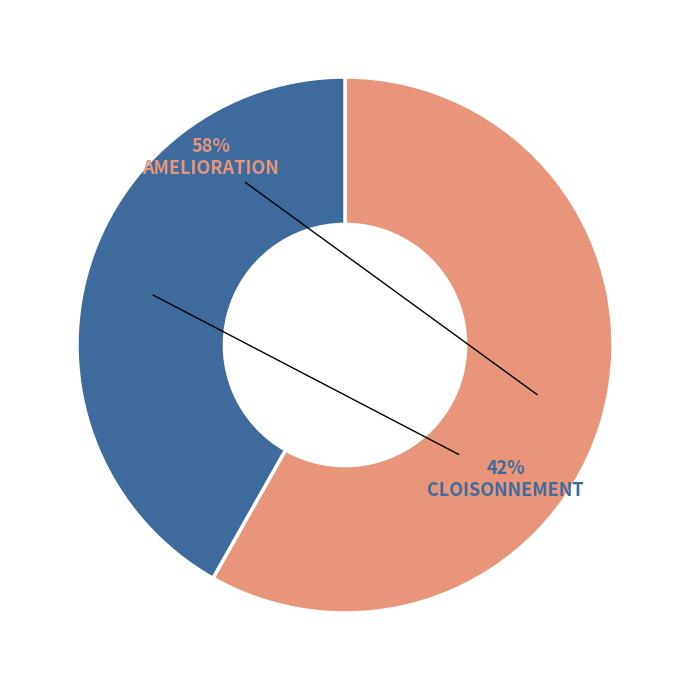

Which slice is the largest?

AMELIORATION